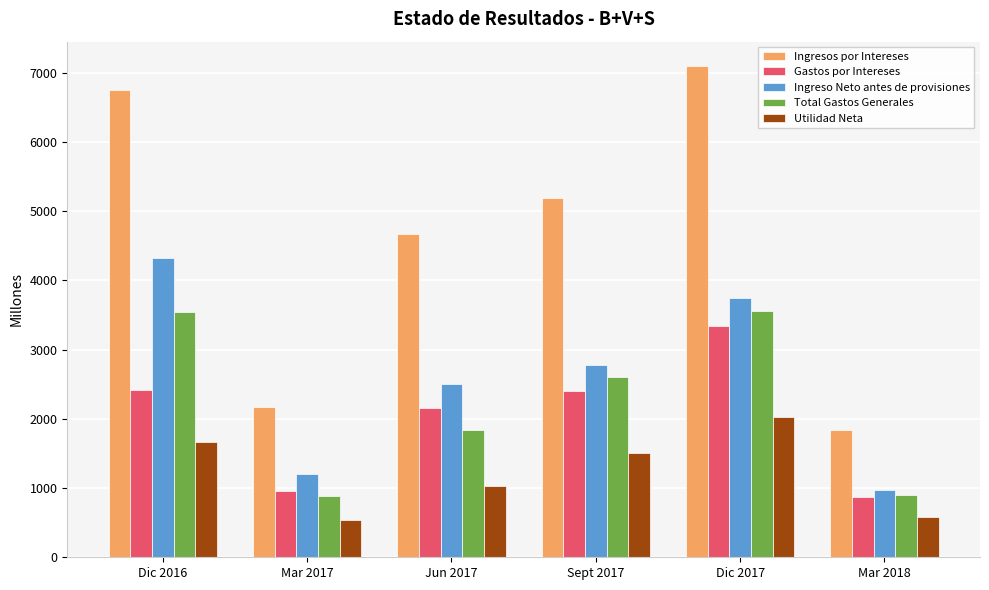

What is the sum of all Ingreso Neto antes de provisiones values?

15526.6